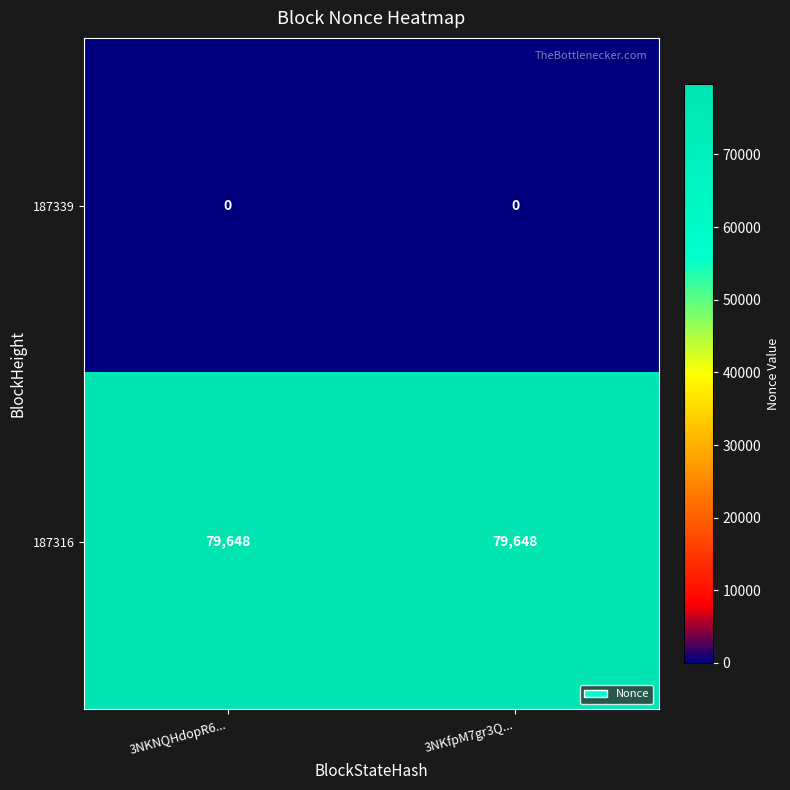

What is the greatest value displayed?

79648